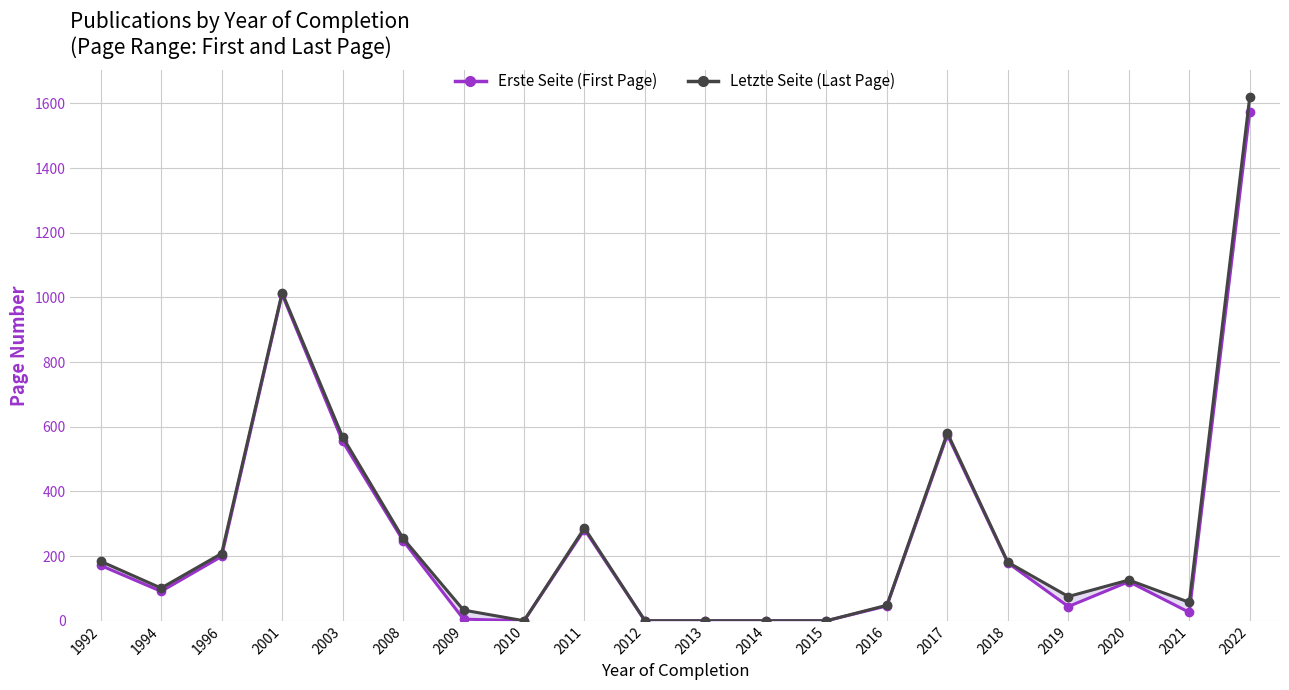

What is the difference between the second highest and second lowest values in the Erste Seite (First Page) series?

1010